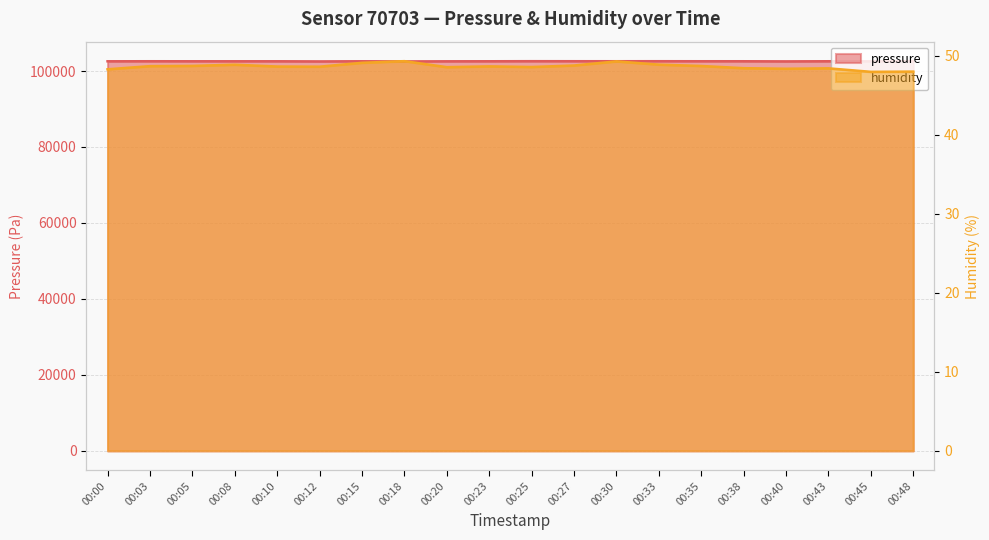

How many distinct data groups are displayed?

2